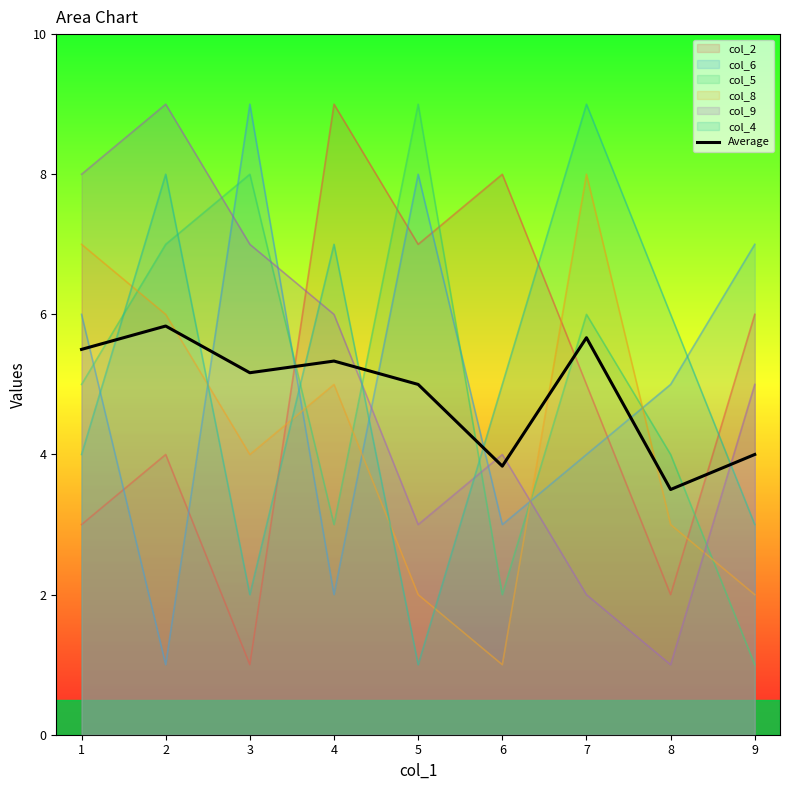

What is the value of the 7th point from the left?

5.7